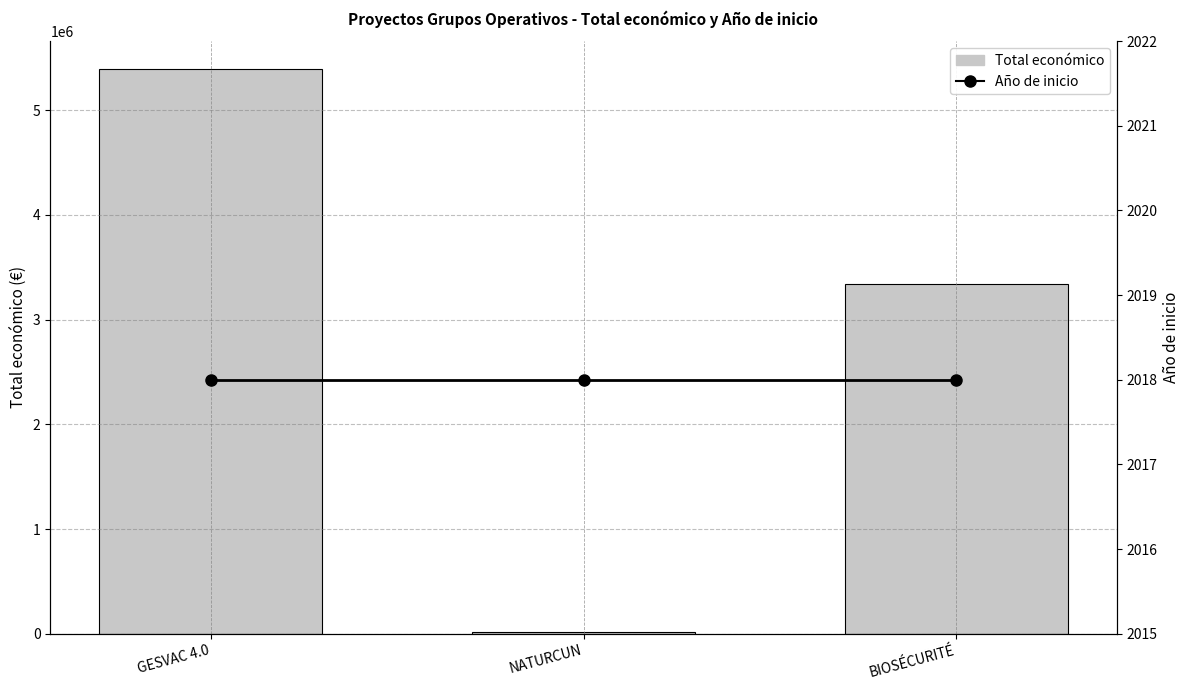

What is the total value across all series at GESVAC 4.0?

5392616